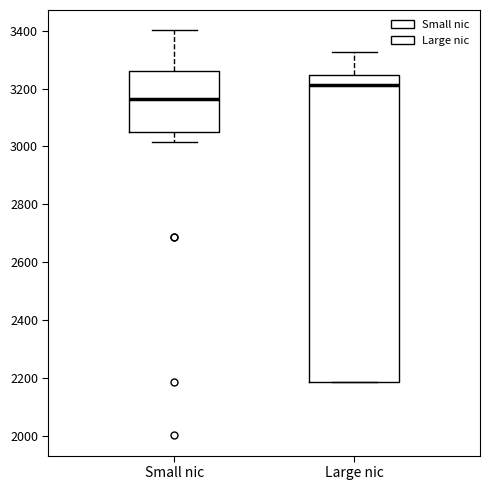

Comparing the boxes themselves (not the whiskers), which one is the tallest?

Large nic